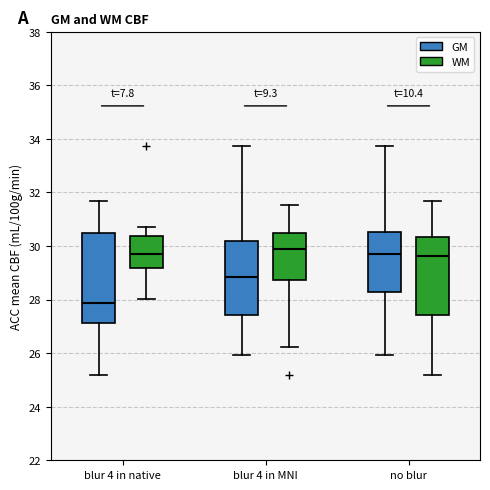

Reading left to right, transcribe this box plot: for each box, give where its median line is, the range the box spans, and where its two whiskers end, as read against the y-axis. The values are not printed on the chart, so give them approximately, as read against the axis.

blur 4 in native (GM): median 27.8, box 27.2 to 30.4, whiskers 25.2 to 31.6
blur 4 in native (WM): median 29.8, box 29.2 to 30.4, whiskers 28.0 to 30.8
blur 4 in MNI (GM): median 28.8, box 27.4 to 30.2, whiskers 26.0 to 33.8
blur 4 in MNI (WM): median 30.0, box 28.8 to 30.4, whiskers 26.2 to 31.6
no blur (GM): median 29.6, box 28.2 to 30.6, whiskers 26.0 to 33.8
no blur (WM): median 29.6, box 27.4 to 30.4, whiskers 25.2 to 31.6